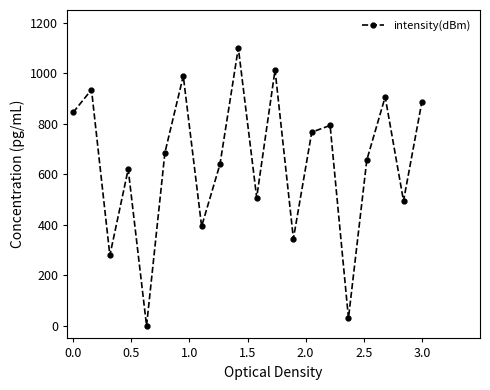

How many interior local valleys (lower than both neighbors) does the data have?

7